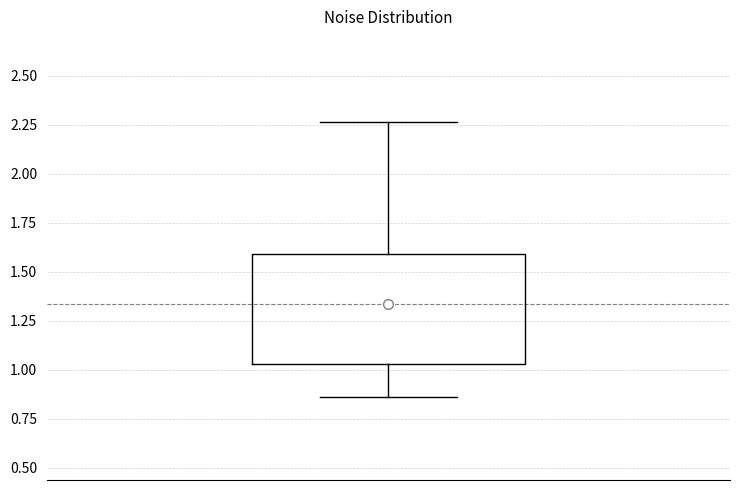

Where is the lower edge of the box on the y-axis? The values are not printed on the chart, so give them approximately, as read against the axis.

1.05